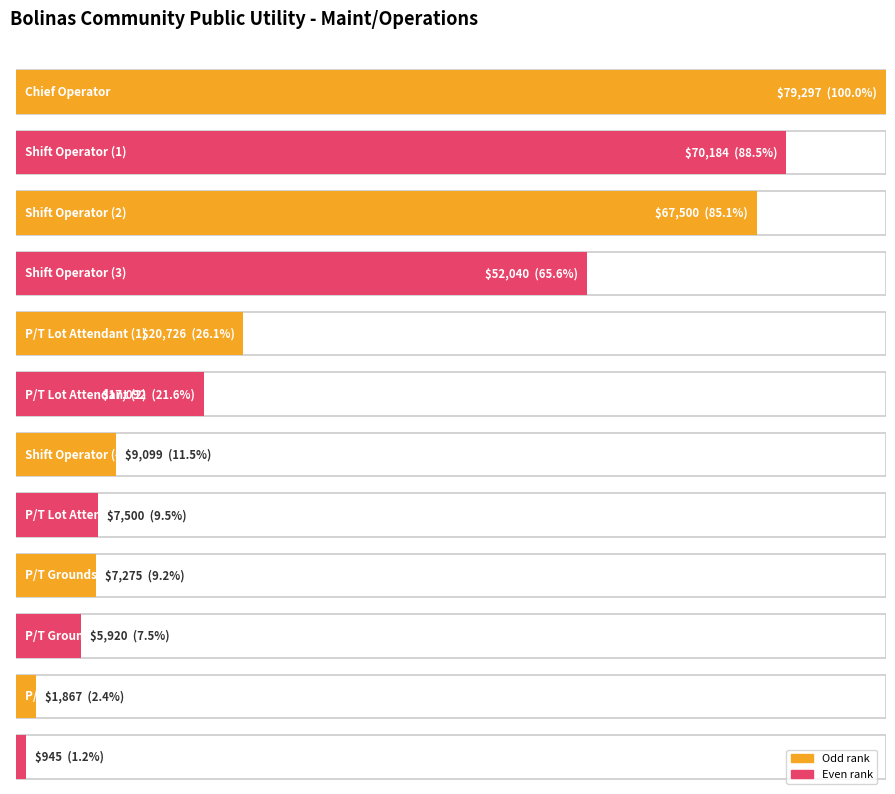

How many bars are there in total?

12